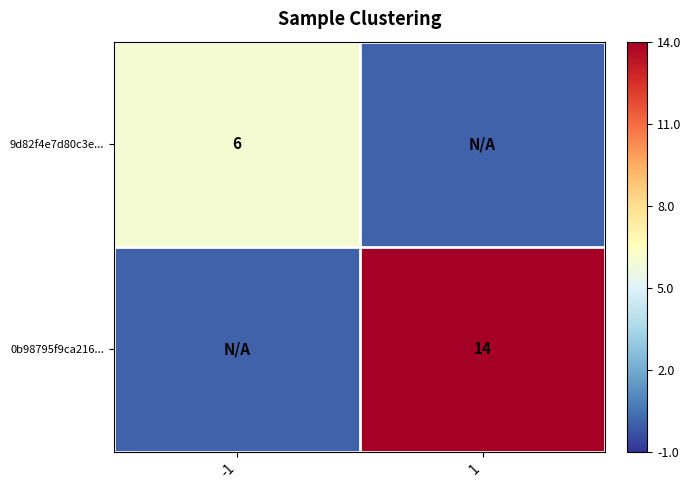

The value of 0b98795f9ca216... at 1 is 14.0. True or false?

True